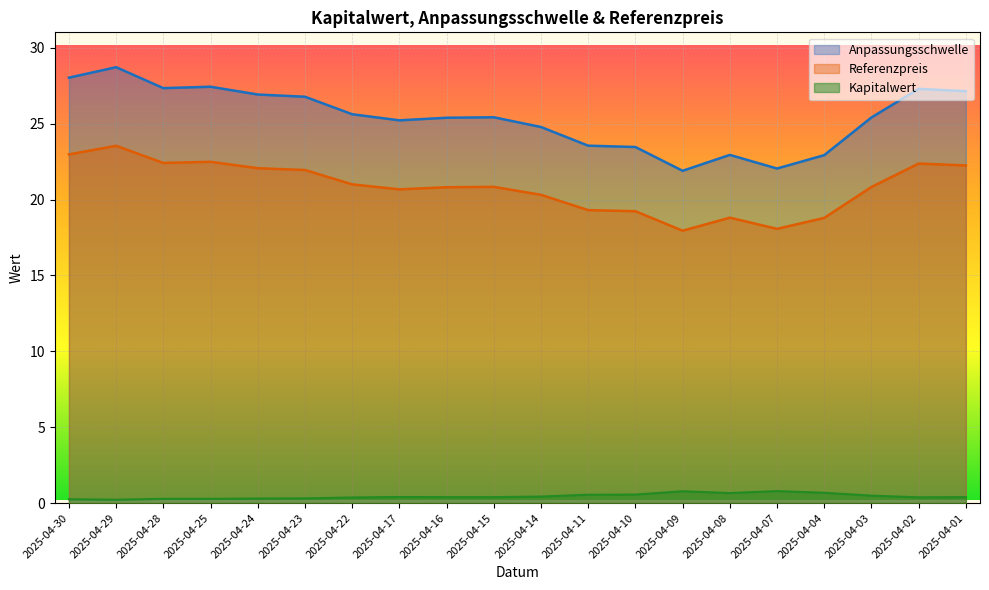

Reading right to left, extract all data points from this chart.

Anpassungsschwelle: 2025-04-01=27.1	2025-04-02=27.3	2025-04-03=25.4	2025-04-04=22.9	2025-04-07=22.0	2025-04-08=22.9	2025-04-09=21.9	2025-04-10=23.5	2025-04-11=23.6	2025-04-14=24.8	2025-04-15=25.4	2025-04-16=25.4	2025-04-17=25.2	2025-04-22=25.6	2025-04-23=26.8	2025-04-24=26.9	2025-04-25=27.4	2025-04-28=27.3	2025-04-29=28.7	2025-04-30=28.0
Referenzpreis: 2025-04-01=22.2	2025-04-02=22.4	2025-04-03=20.8	2025-04-04=18.8	2025-04-07=18.1	2025-04-08=18.8	2025-04-09=17.9	2025-04-10=19.2	2025-04-11=19.3	2025-04-14=20.3	2025-04-15=20.8	2025-04-16=20.8	2025-04-17=20.7	2025-04-22=21.0	2025-04-23=21.9	2025-04-24=22.1	2025-04-25=22.5	2025-04-28=22.4	2025-04-29=23.5	2025-04-30=23.0
Kapitalwert: 2025-04-01=0.4	2025-04-02=0.4	2025-04-03=0.5	2025-04-04=0.7	2025-04-07=0.8	2025-04-08=0.7	2025-04-09=0.8	2025-04-10=0.6	2025-04-11=0.6	2025-04-14=0.4	2025-04-15=0.4	2025-04-16=0.4	2025-04-17=0.4	2025-04-22=0.4	2025-04-23=0.3	2025-04-24=0.3	2025-04-25=0.3	2025-04-28=0.3	2025-04-29=0.2	2025-04-30=0.2